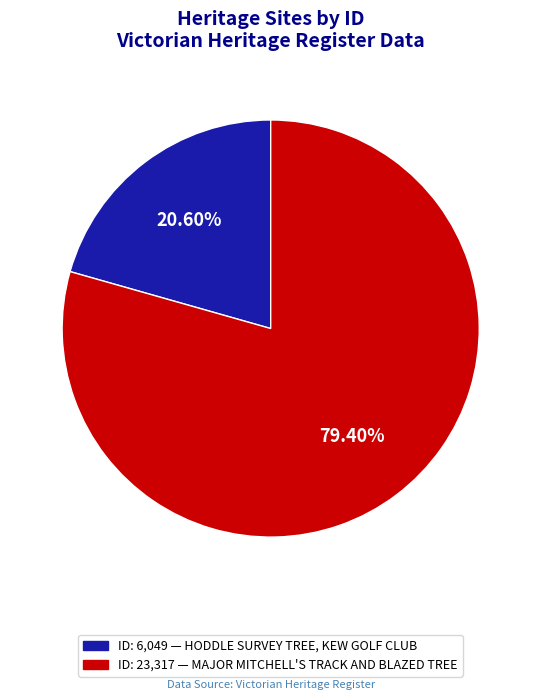

Is there a majority slice in this chart?

Yes